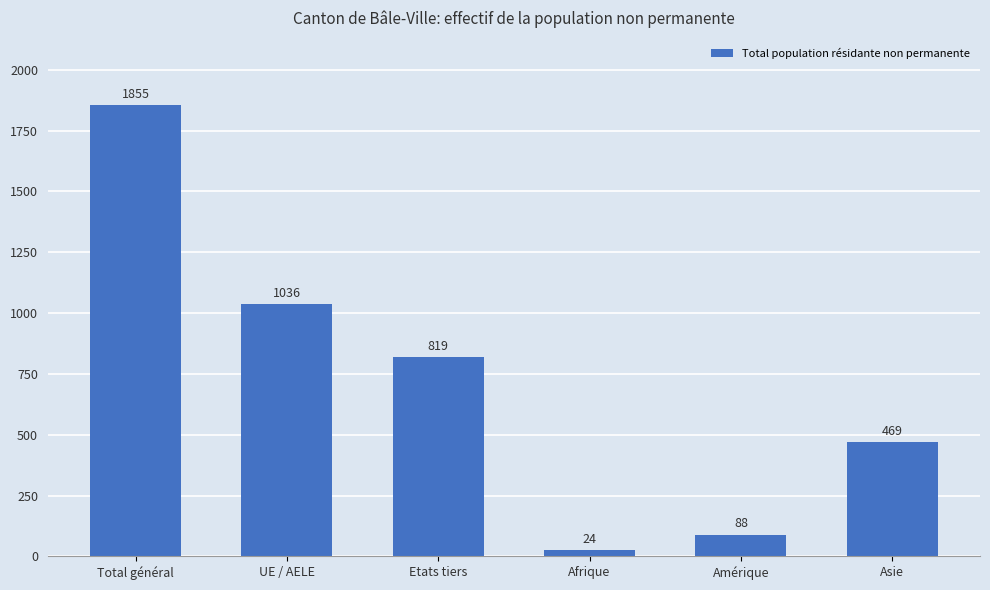

Is it true that the value at Total général is 2856?

False